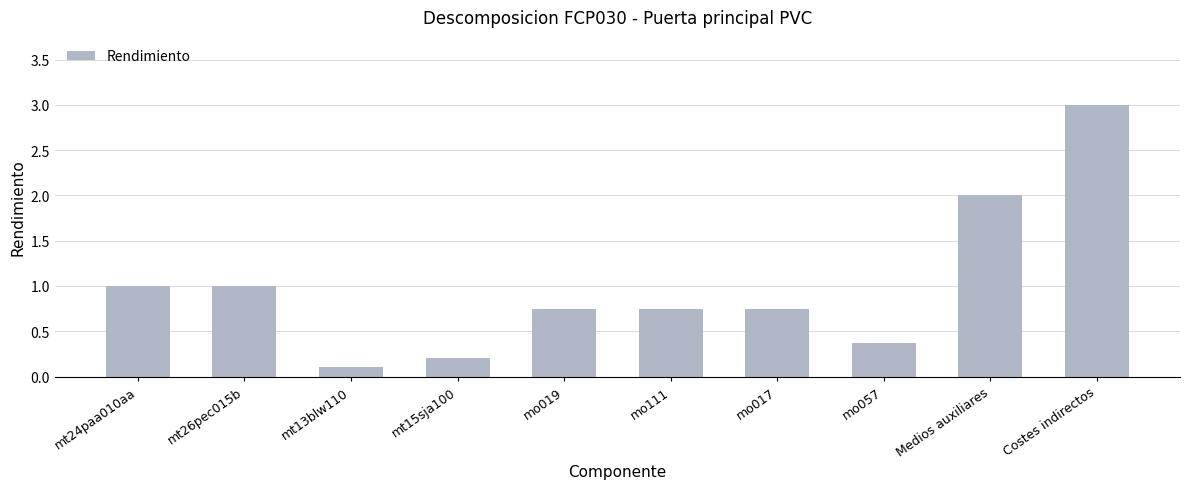

True or false: the data shows 5.4 at Costes indirectos.

False